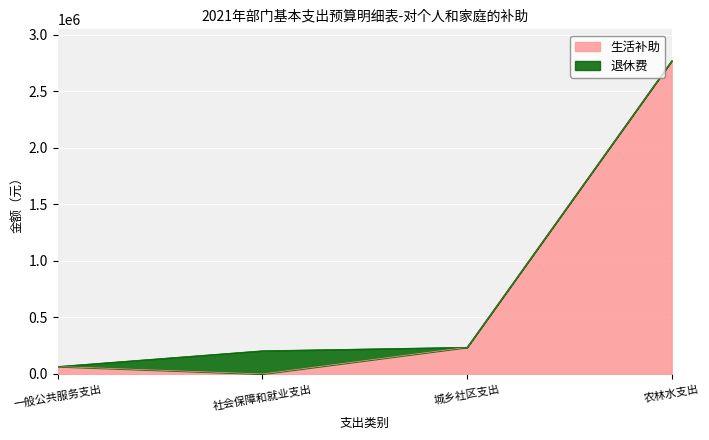

Does the chart display data point markers on the line(s)?

No